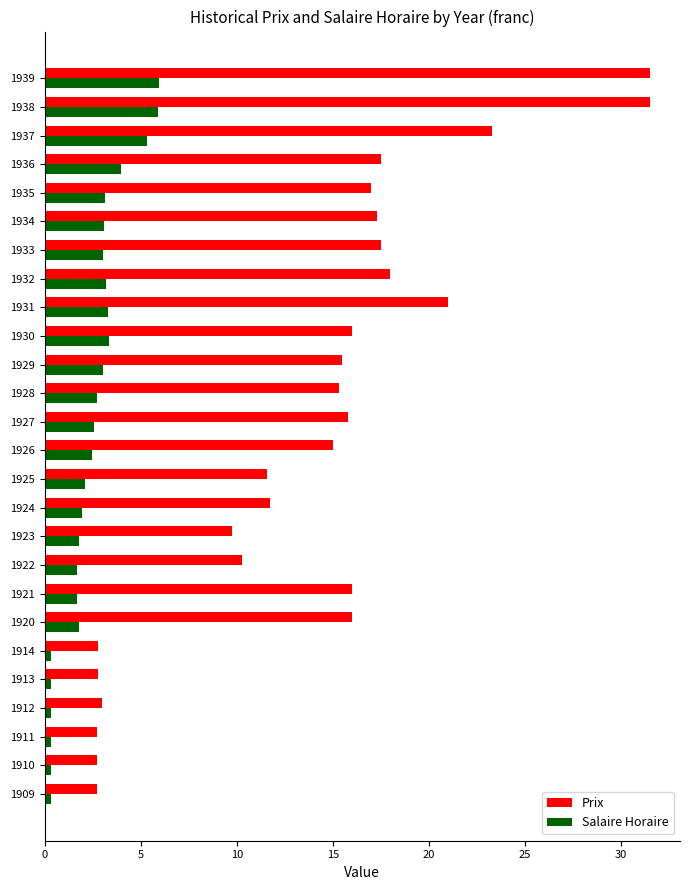

What is the maximum value for Prix?

31.5